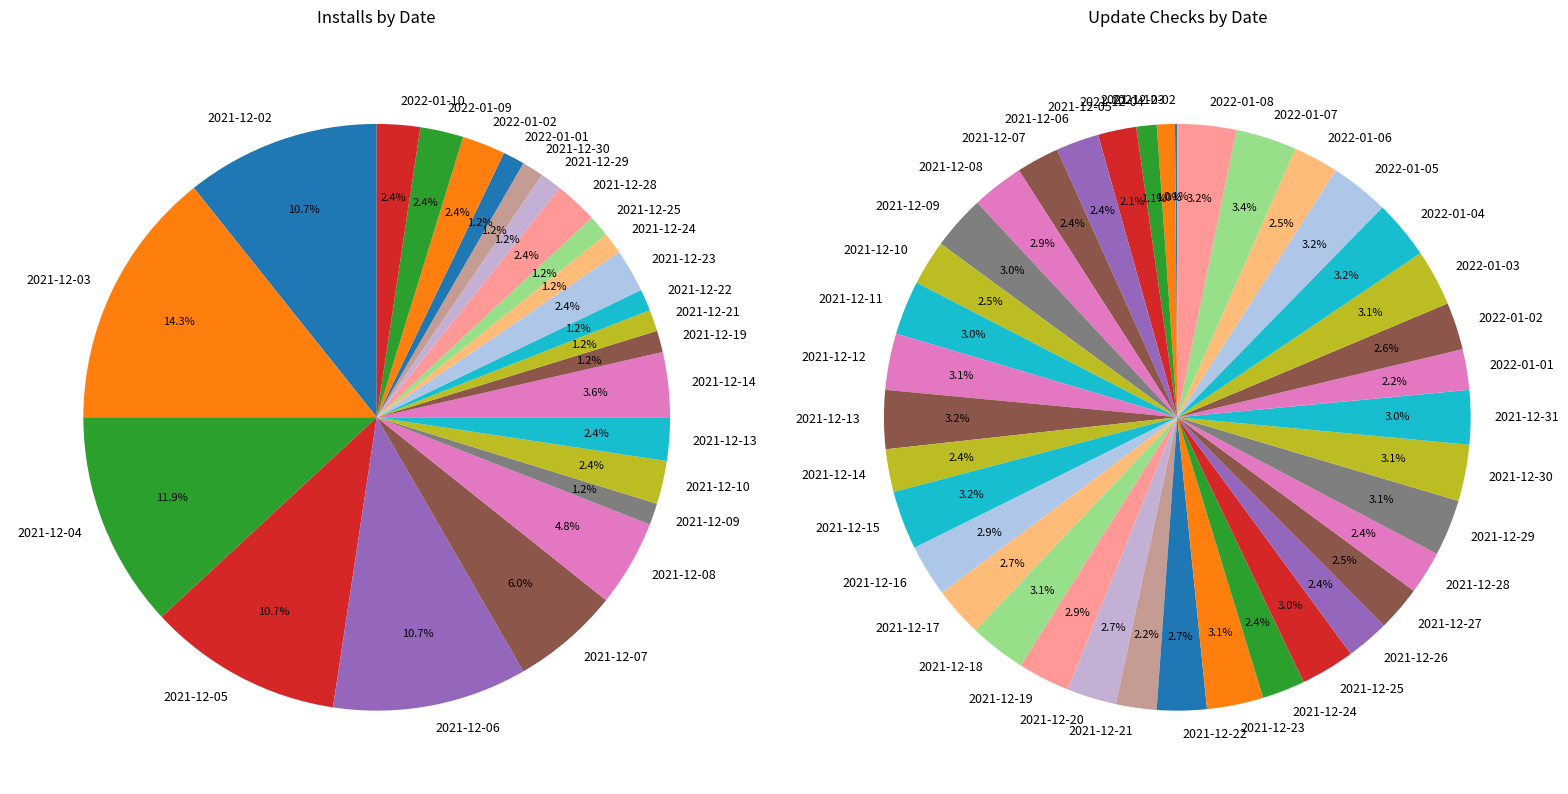

Between 2022-01-02 and 2021-12-03, which is larger?

2021-12-03